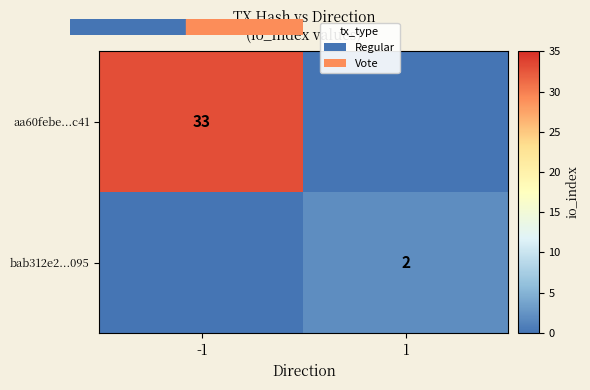

At which label is bab312e2...095 closest to 1?

-1